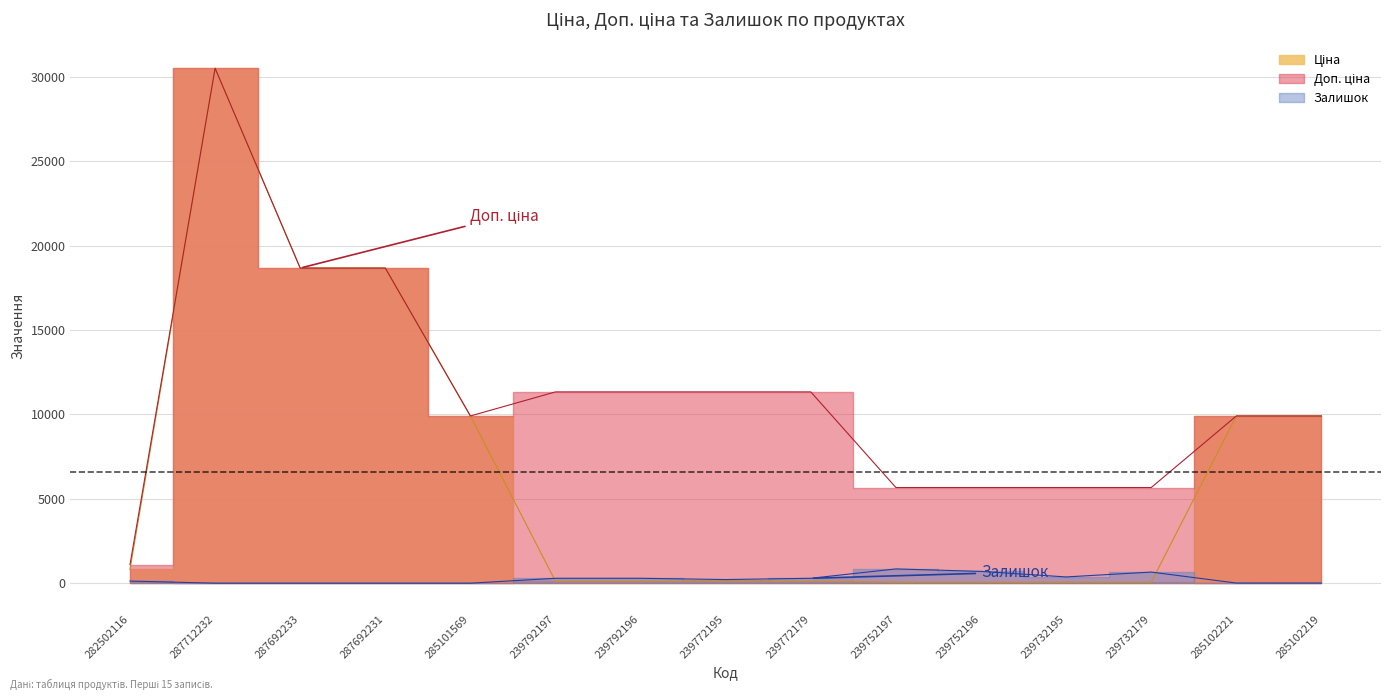

Reading left to right, extract all data points from this chart.

Ціна: 813.0	30512.3	18671.5	18671.5	9908.5	113.3	113.3	113.3	113.3	56.7	56.7	56.7	56.7	9908.5	9908.5
Доп. ціна: 1101.8	30512.3	18671.5	18671.5	9908.5	11334.0	11334.0	11334.0	11334.0	5667.0	5667.0	5667.0	5667.0	9908.5	9908.5
Залишок: 125.0	0.0	0.0	0.0	0.0	289.0	290.0	215.0	290.0	845.0	698.0	370.0	658.0	8.0	7.0